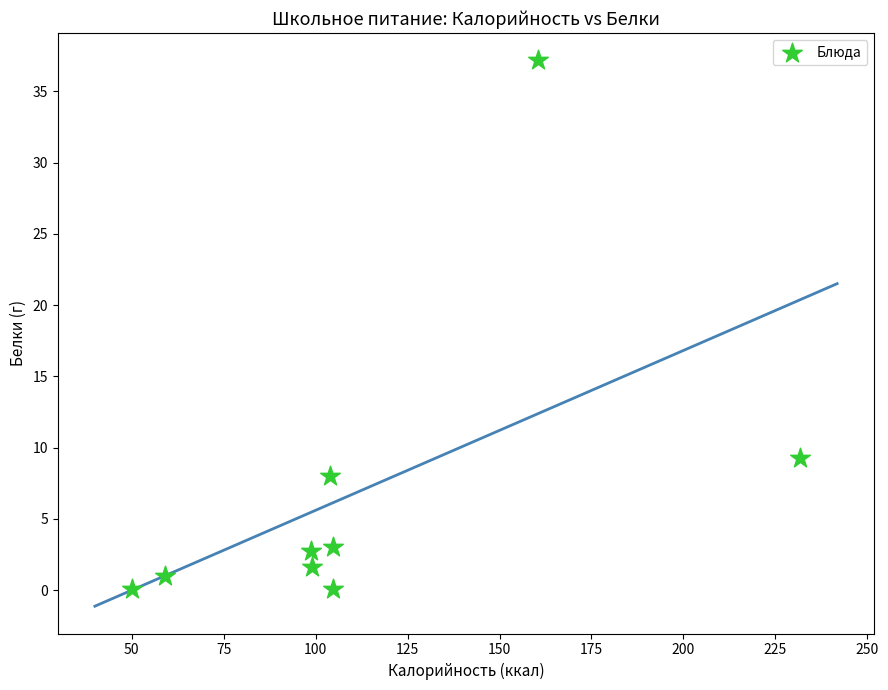

What is the range of X values (max minus min)?

181.8